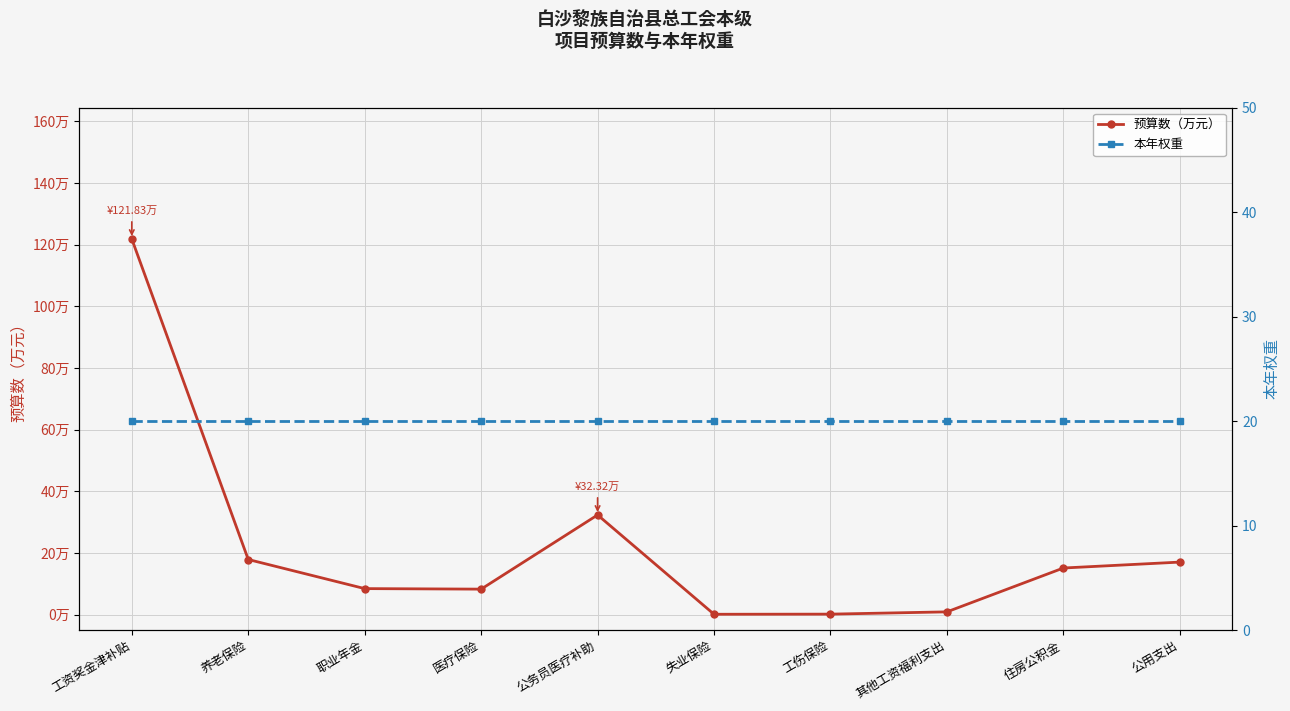

The value of 预算数（万元） at 养老保险 is 17.9. True or false?

True